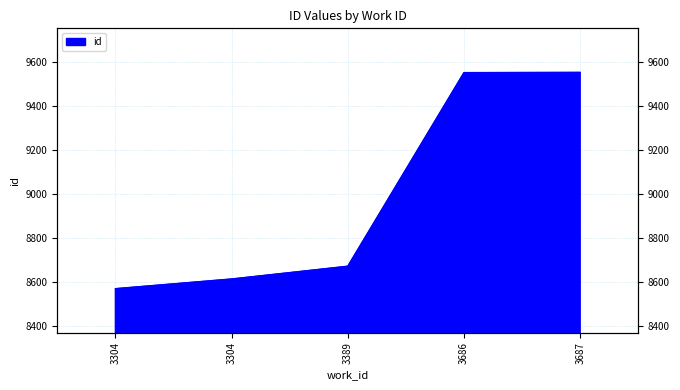

At which category does the chart reach its minimum across all series?

3304